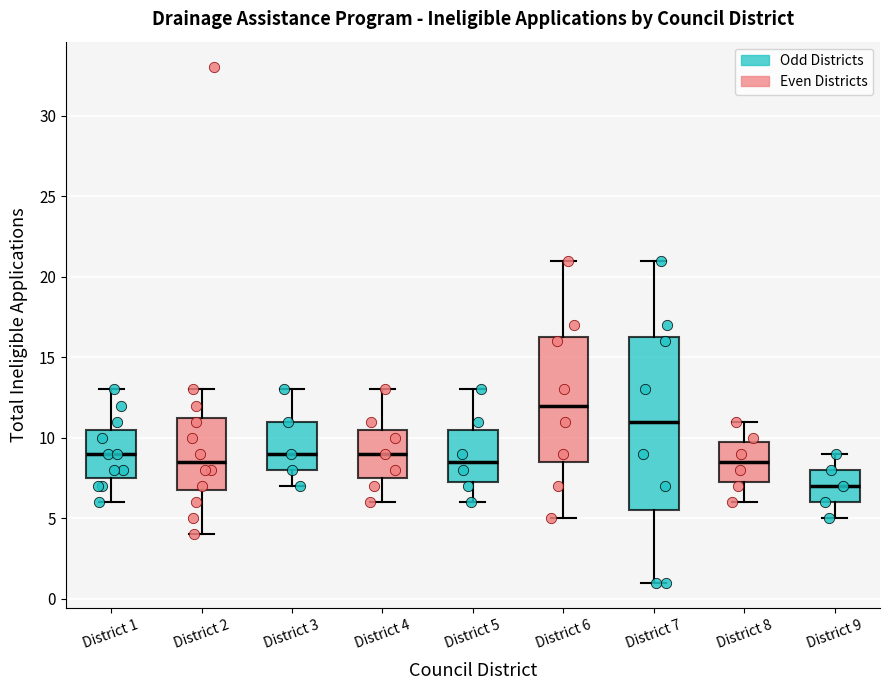

Which box has the highest median line?

District 6